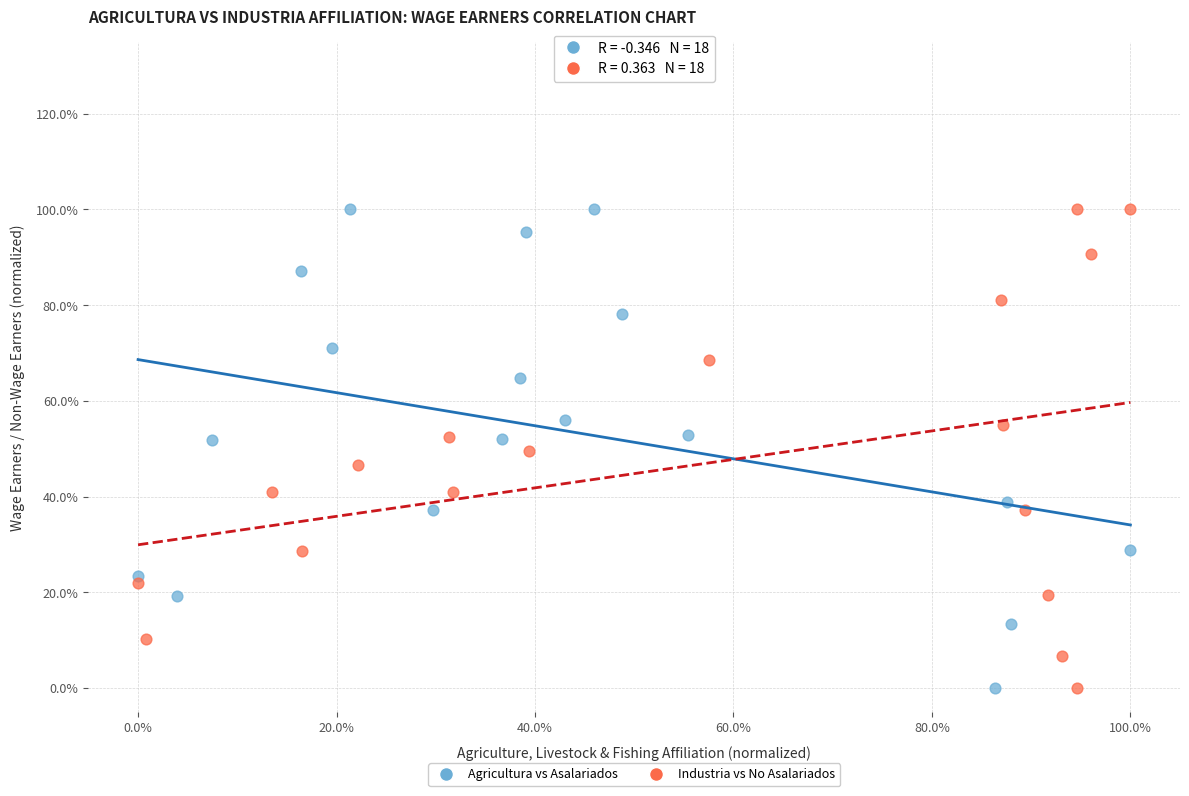

What are all the series names shown in the legend?

Agricultura vs Asalariados, Industria vs No Asalariados